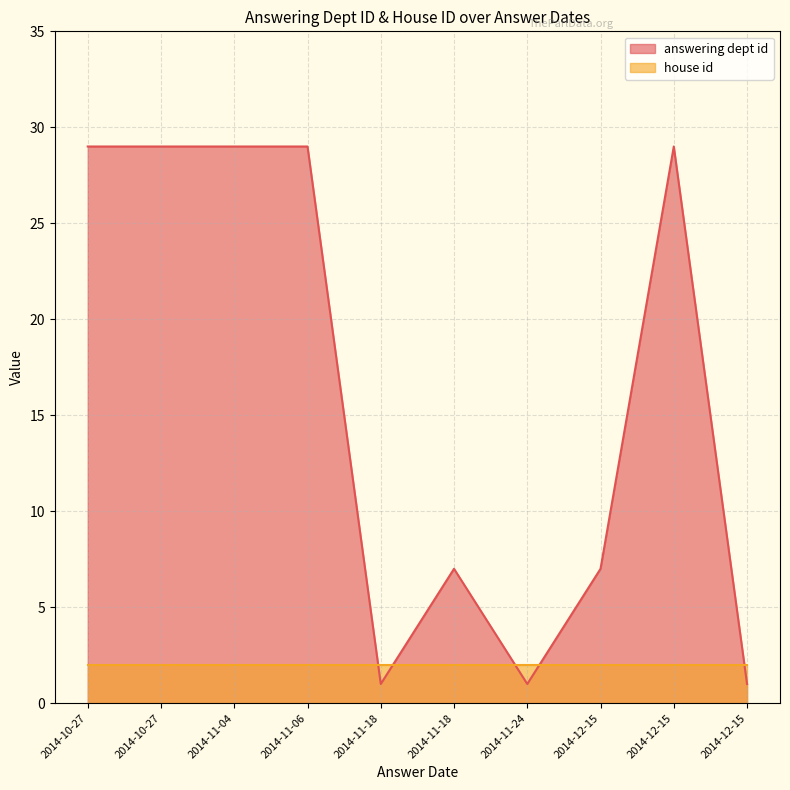

Count the number of data series in this chart.

2